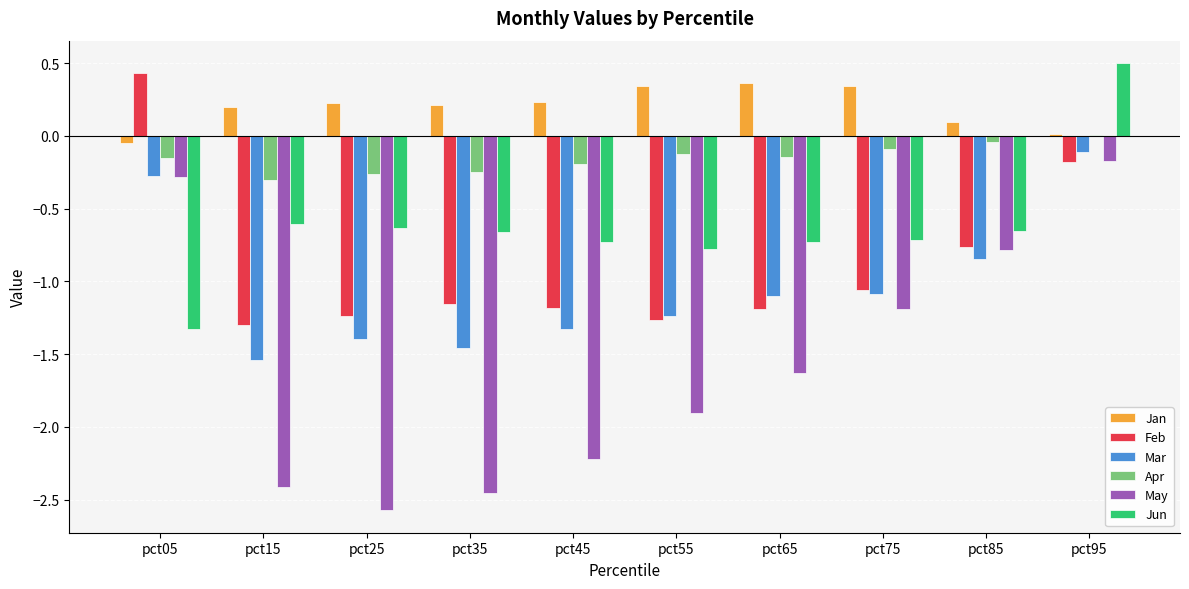

Which series changed the most between pct15 and pct95?

May